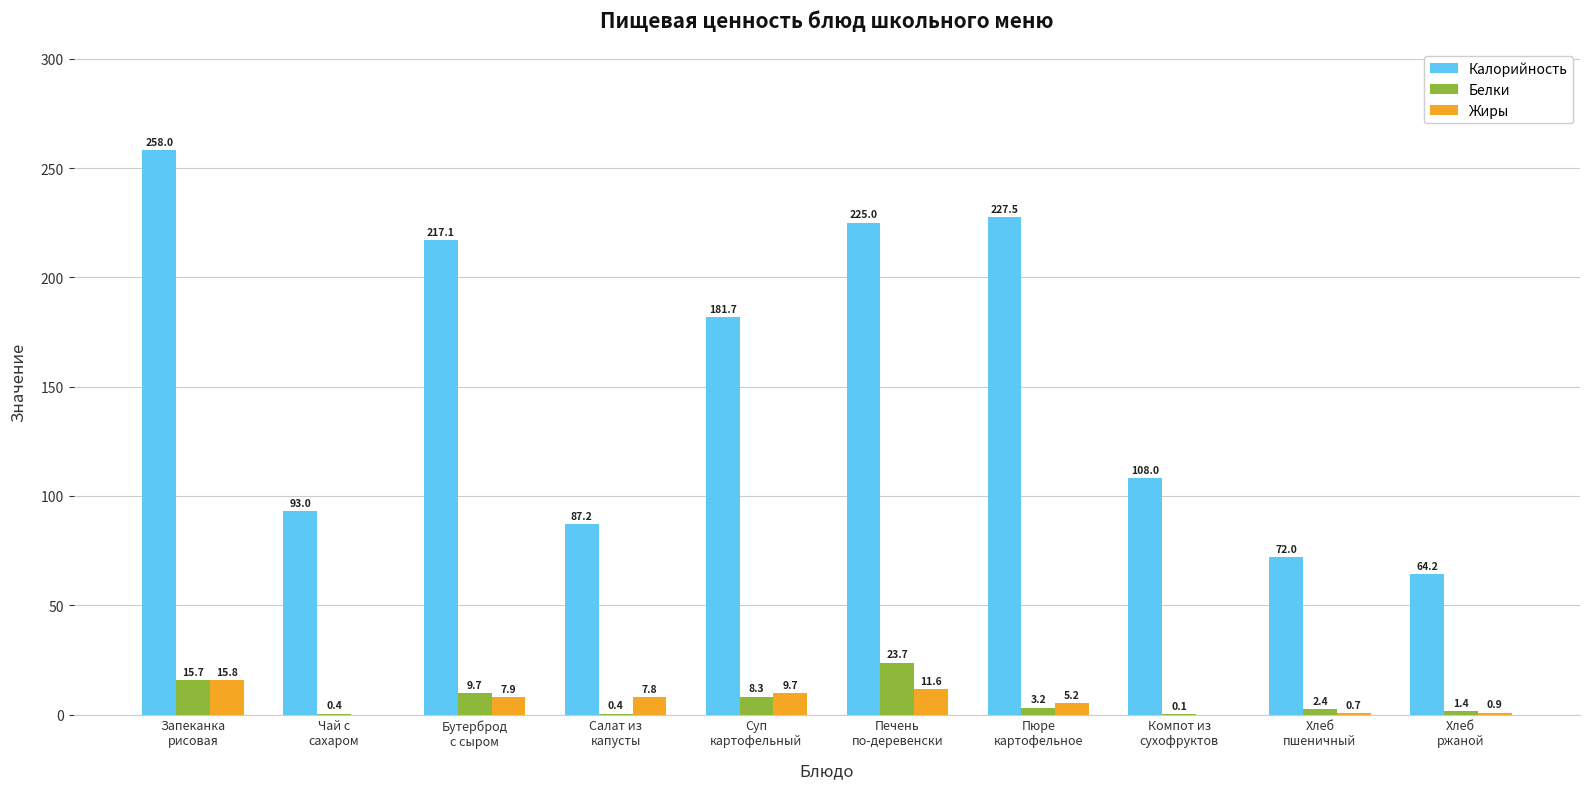

Which series has the largest total across all categories?

Калорийность